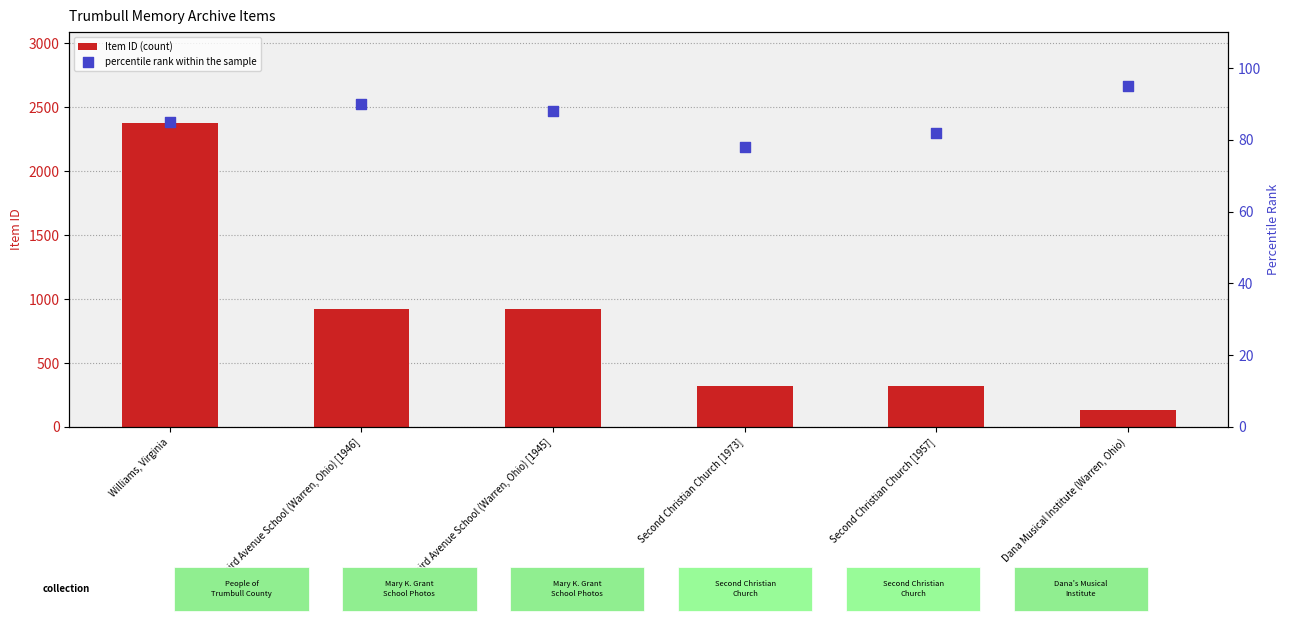

Which series has the largest Y range (max minus min)?

Item ID (count)